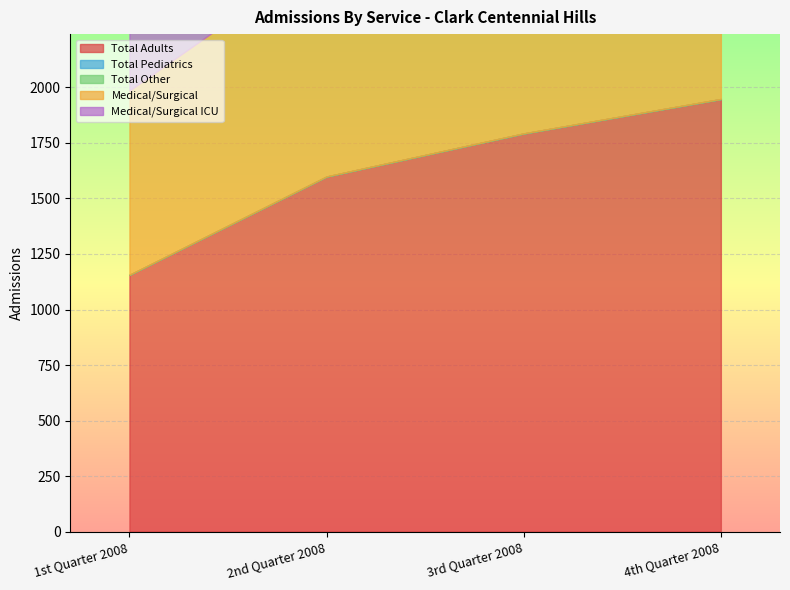

At which label does Medical/Surgical ICU first exceed 369?

2nd Quarter 2008